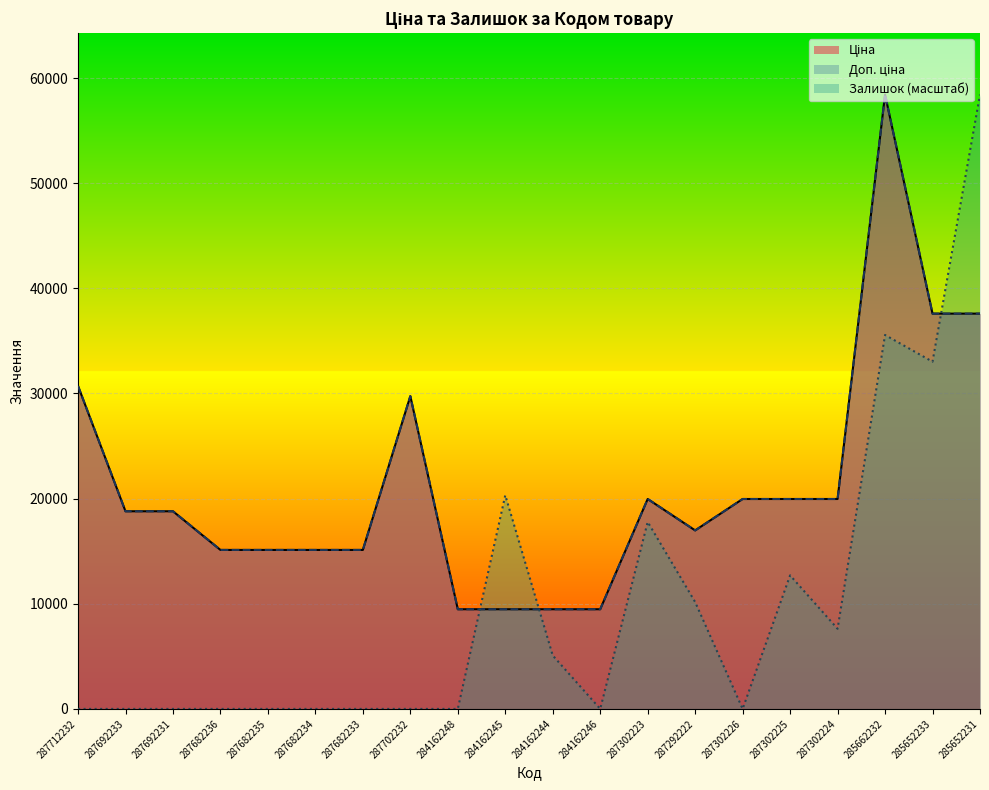

What value does the Ціна series have at 287302225?

19964.2